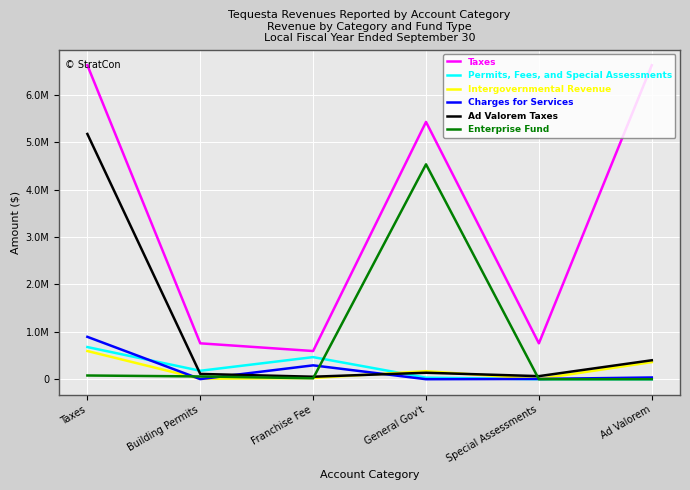

How many intersections are there between Enterprise Fund and Charges for Services?

4